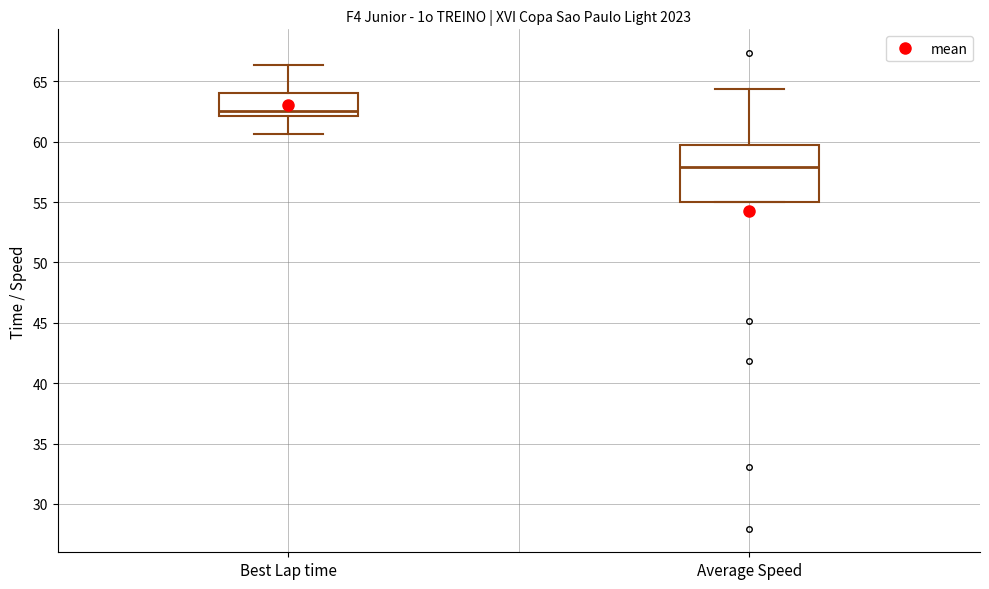

Where is the upper edge of the box for Best Lap time on the y-axis? The values are not printed on the chart, so give them approximately, as read against the axis.

64.0